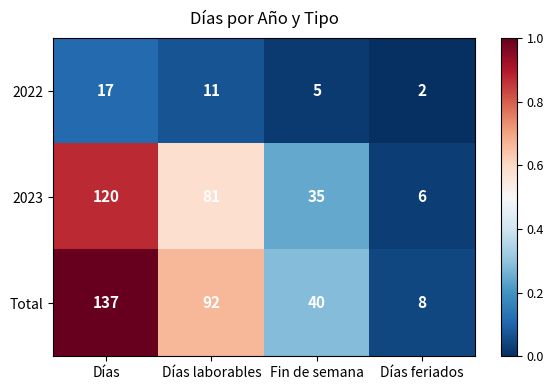

At which label does 2022 first exceed 11?

Días